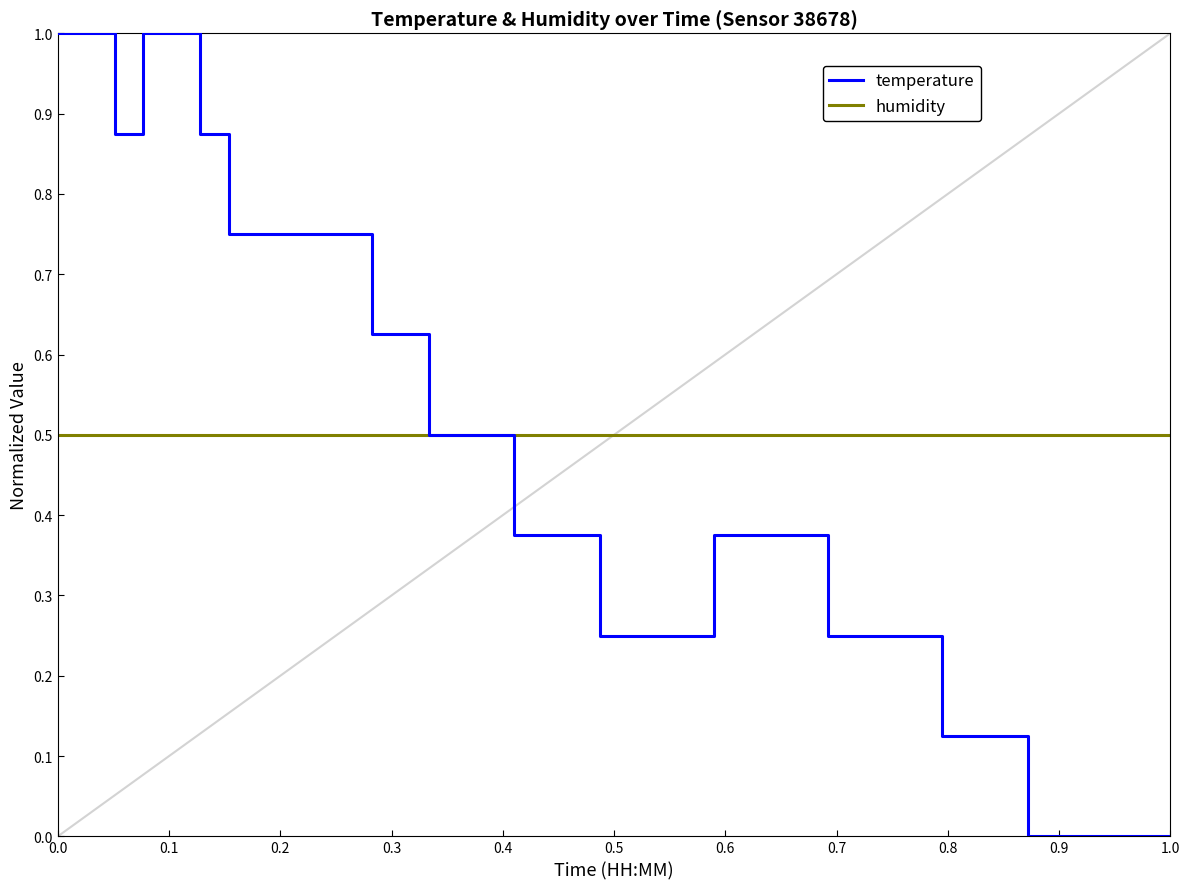

At how many categories does at least one series exceed 0?

40